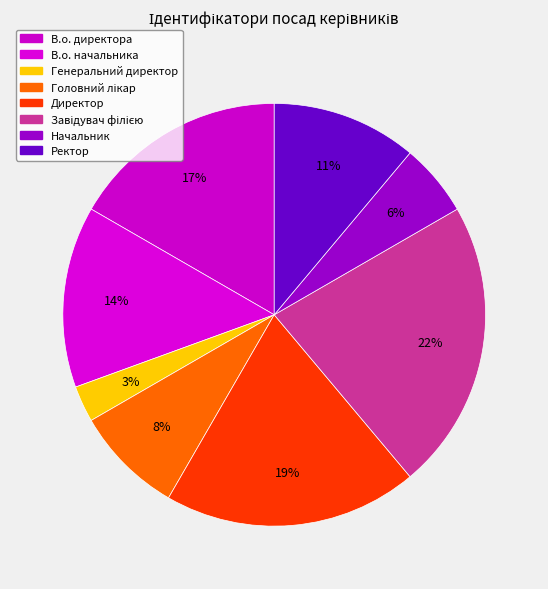

Count the number of slices in the pie.

8